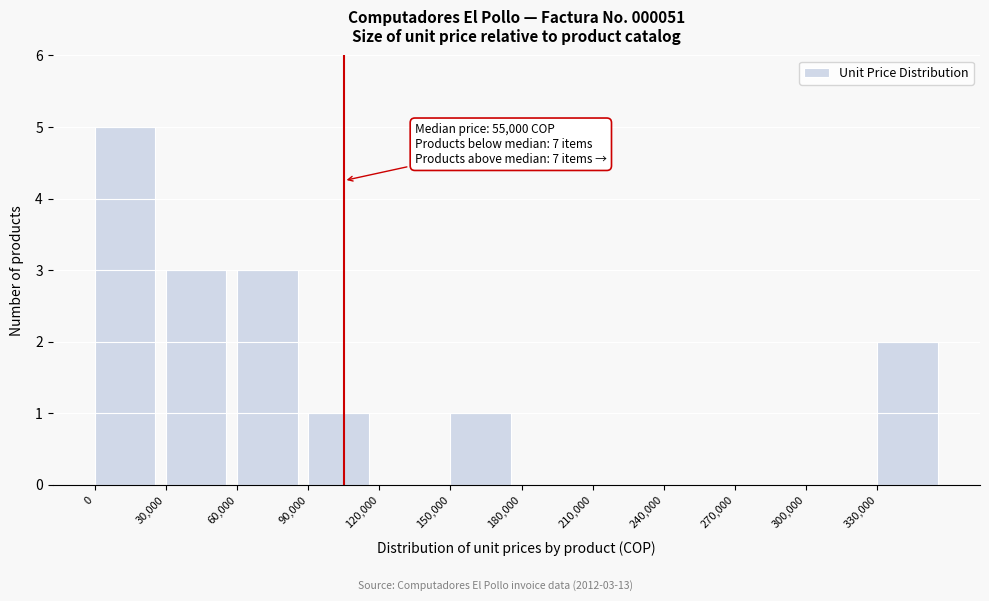

Over which range of the x-axis is the bar tallest?

0 to 30000